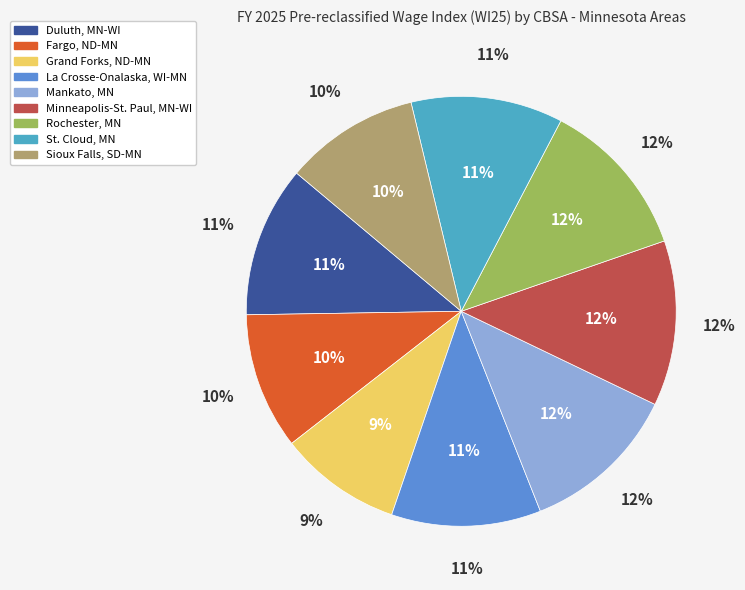

To the nearest percent, what percentage of the pie is Rochester, MN?

12%